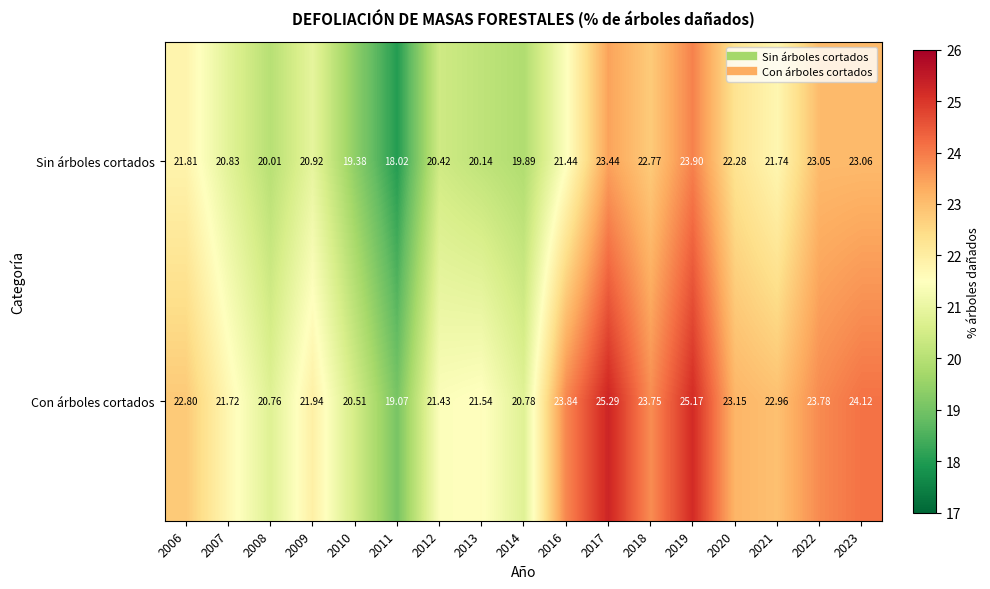

At 2018, list the series in order from smallest to largest.

Sin árboles cortados, Con árboles cortados